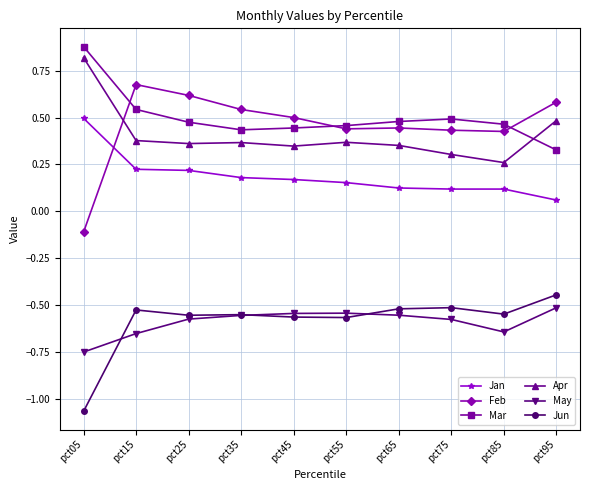

At which label does Apr reach its minimum?

pct85